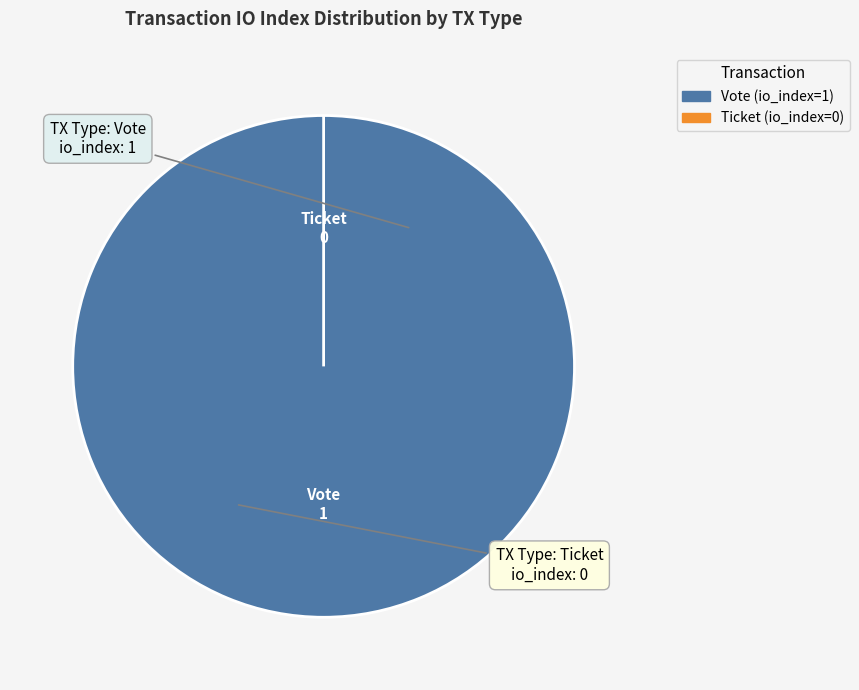

To the nearest percent, what is the difference between the Vote (io_index=1) and Ticket (io_index=0) slice percentages?

100%